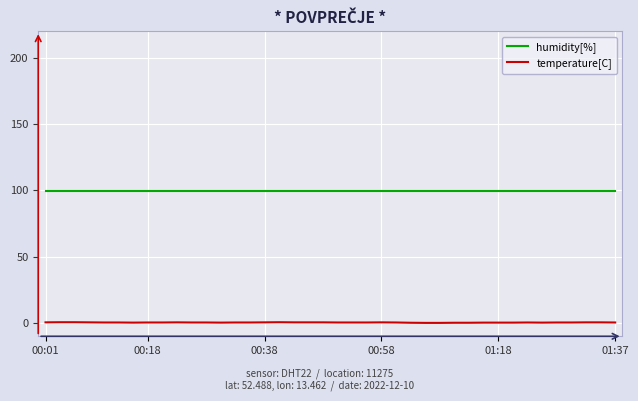

Count the number of data series in this chart.

2